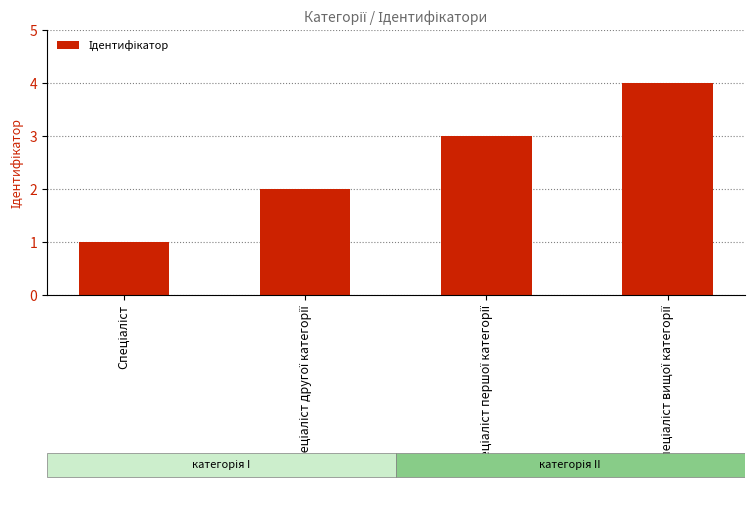

What is the greatest value displayed?

4